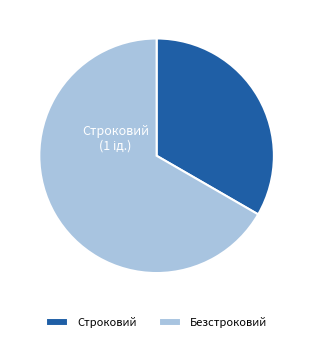

The Строковий slice represents 33% of the pie. True or false?

True